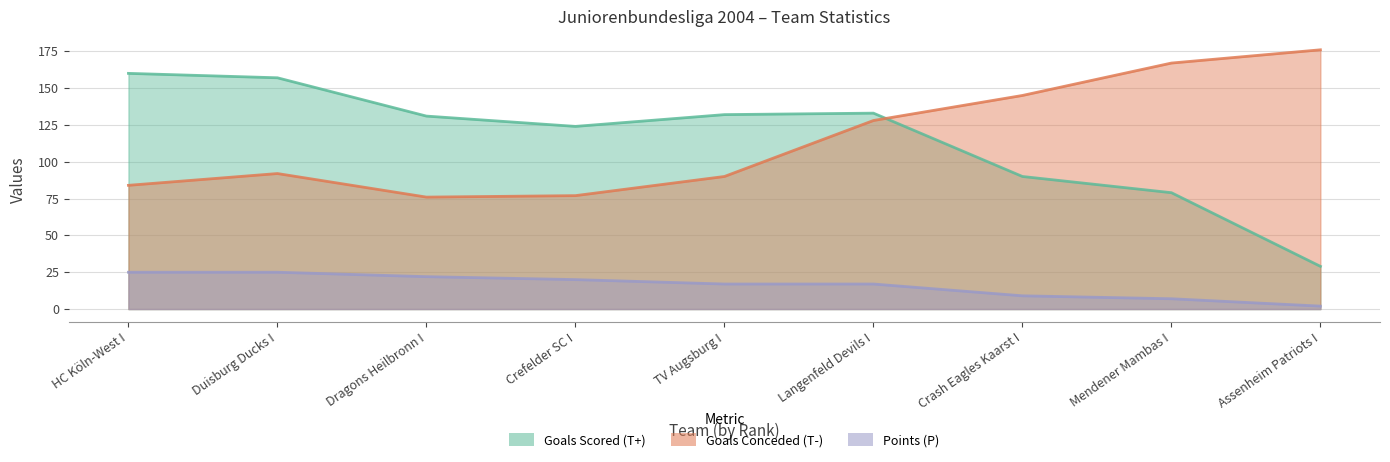

At which category is the sum across all series the highest?

Langenfeld Devils I